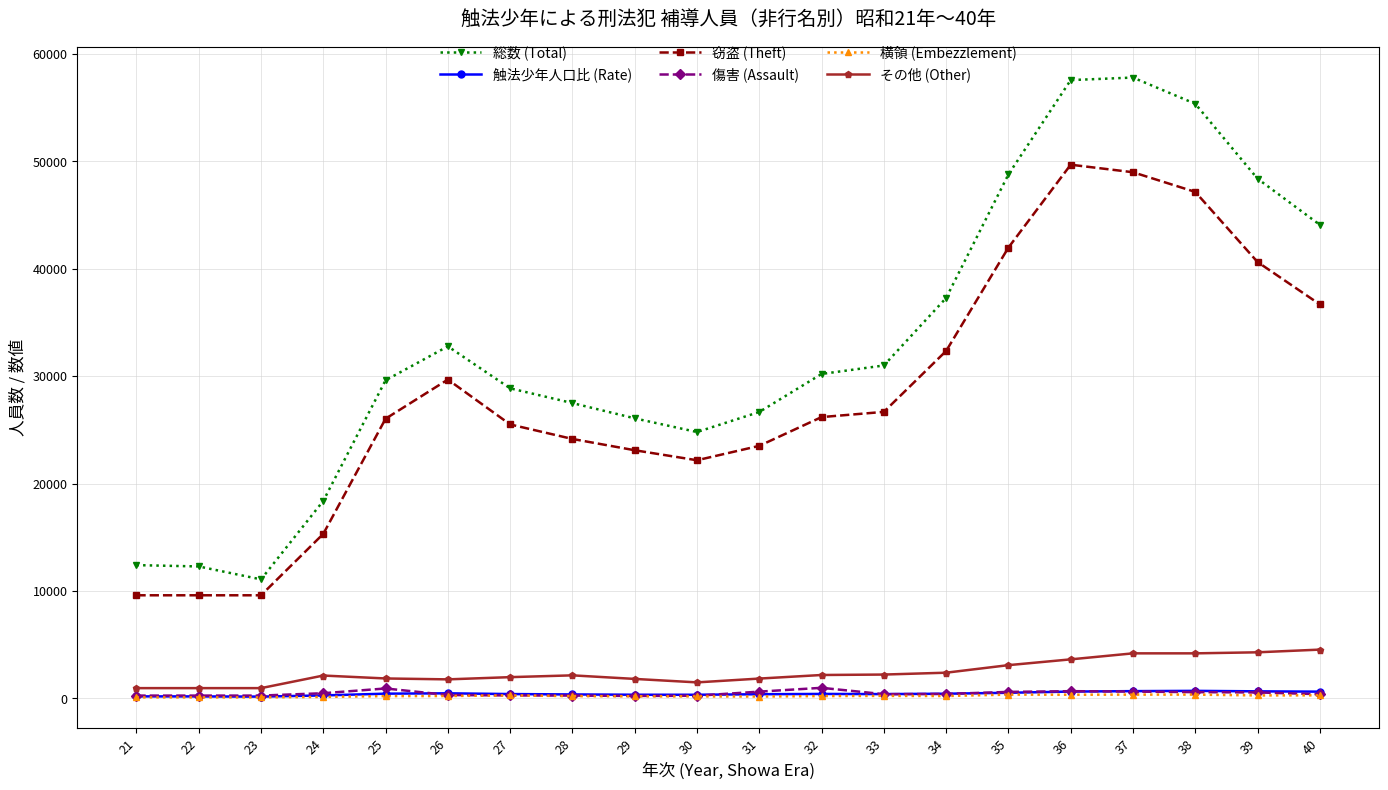

True or false: 傷害 (Assault) and 窃盗 (Theft) intersect in this chart.

False